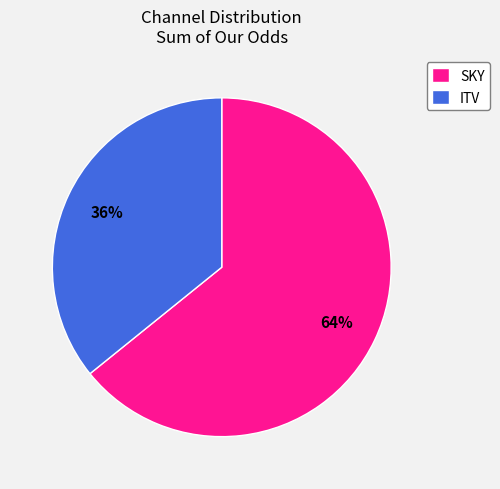

To the nearest percent, what portion does ITV represent?

36%